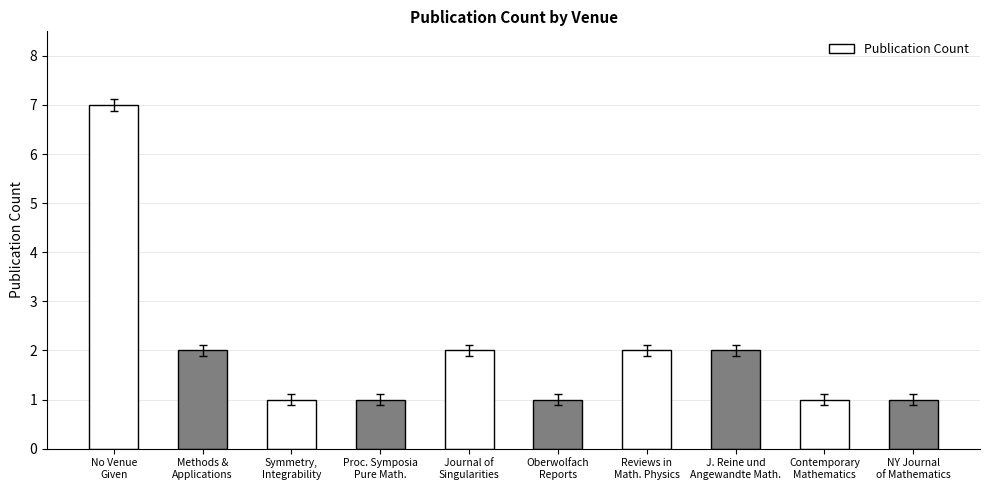

What position from the right is NY Journal
of Mathematics?

1